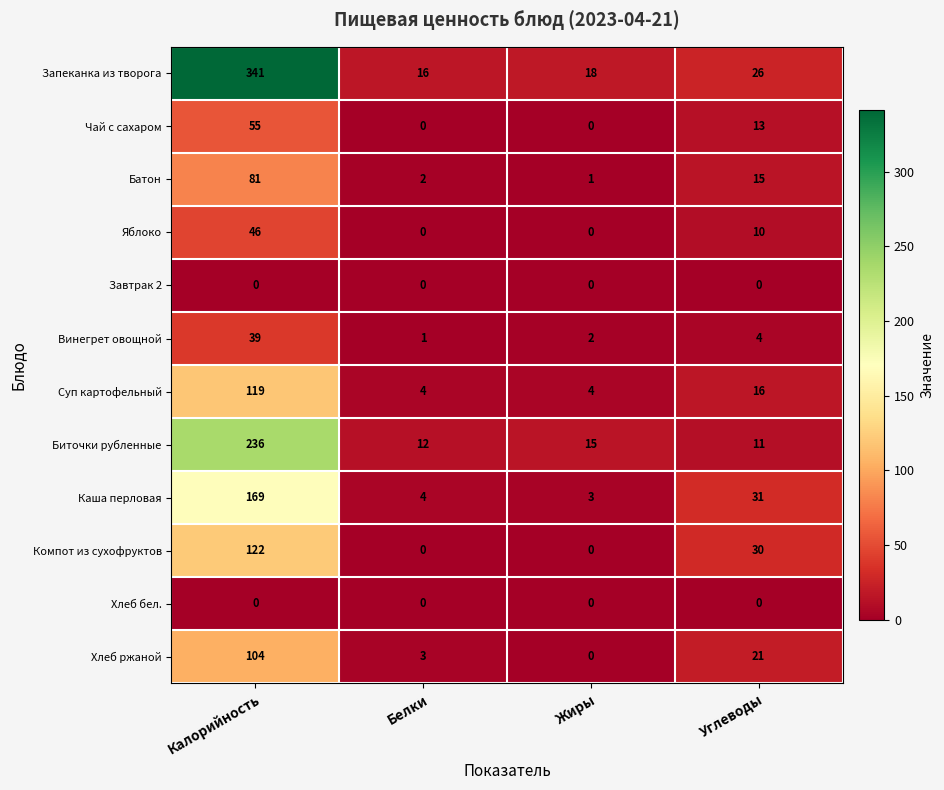

Which label corresponds to the largest value in the chart?

Калорийность